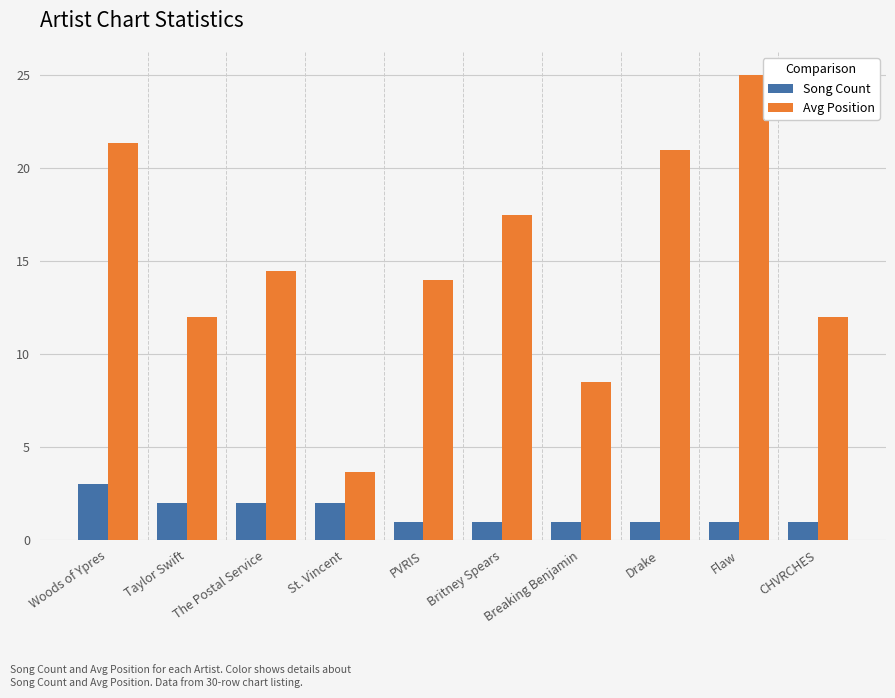

What is the label of the 7th bar from the left?

Breaking Benjamin